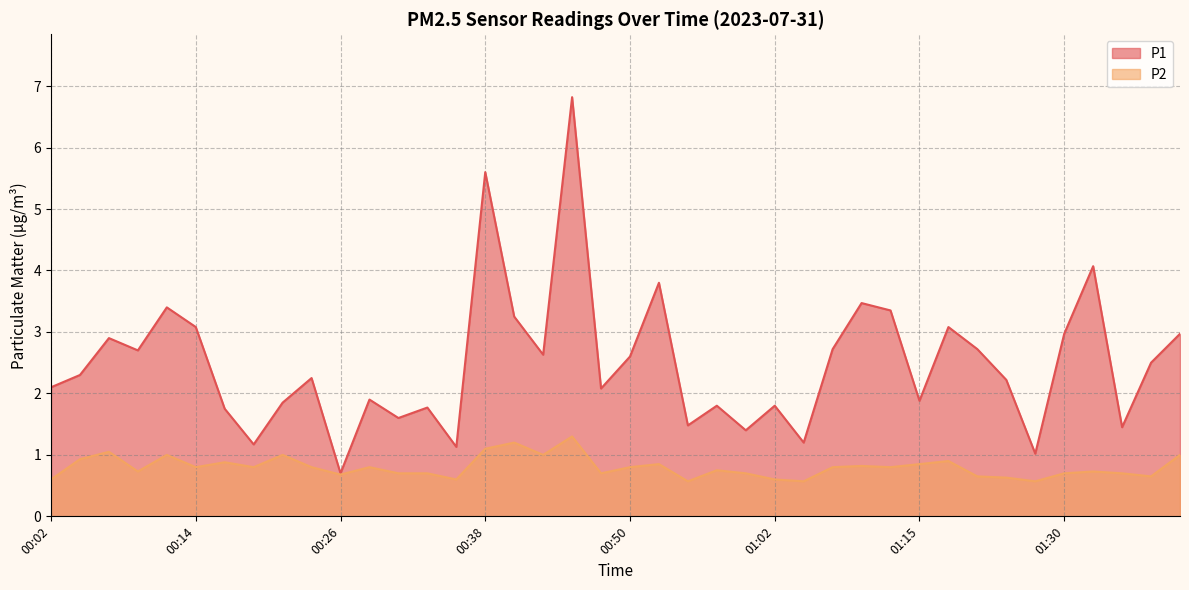

Between 00:50 and 01:07, which series saw the biggest shift?

P1